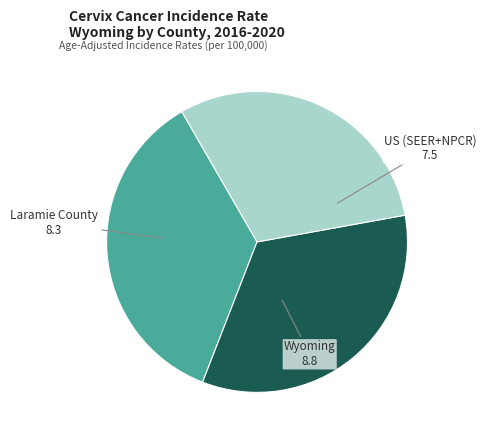

Count the number of slices in the pie.

3